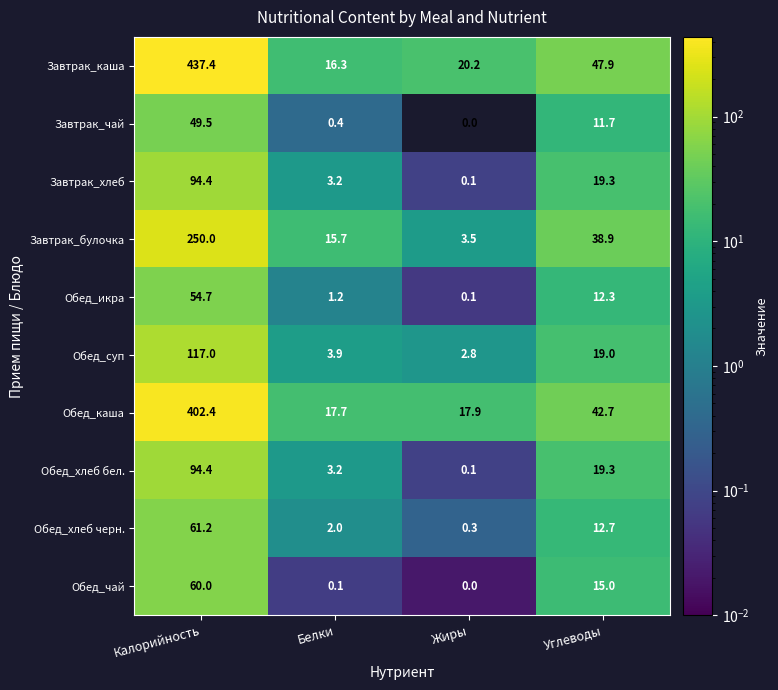

What is the minimum value for Обед_хлеб черн.?

0.3